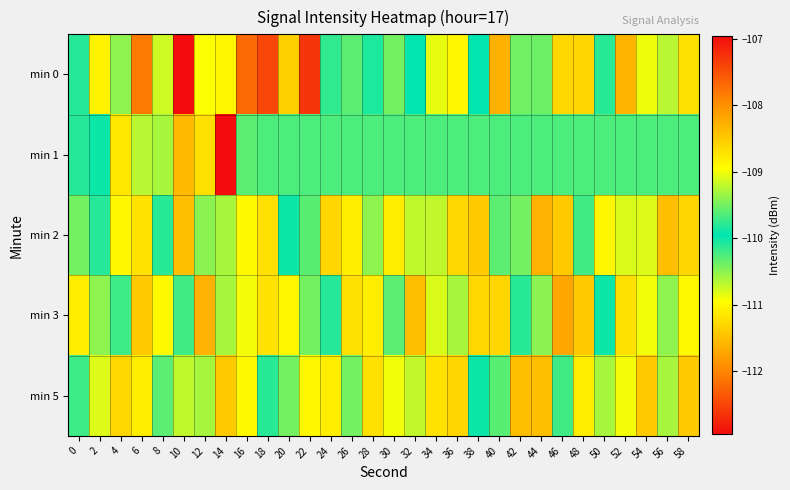

Between 36 and 38, which series saw the biggest shift?

min 2